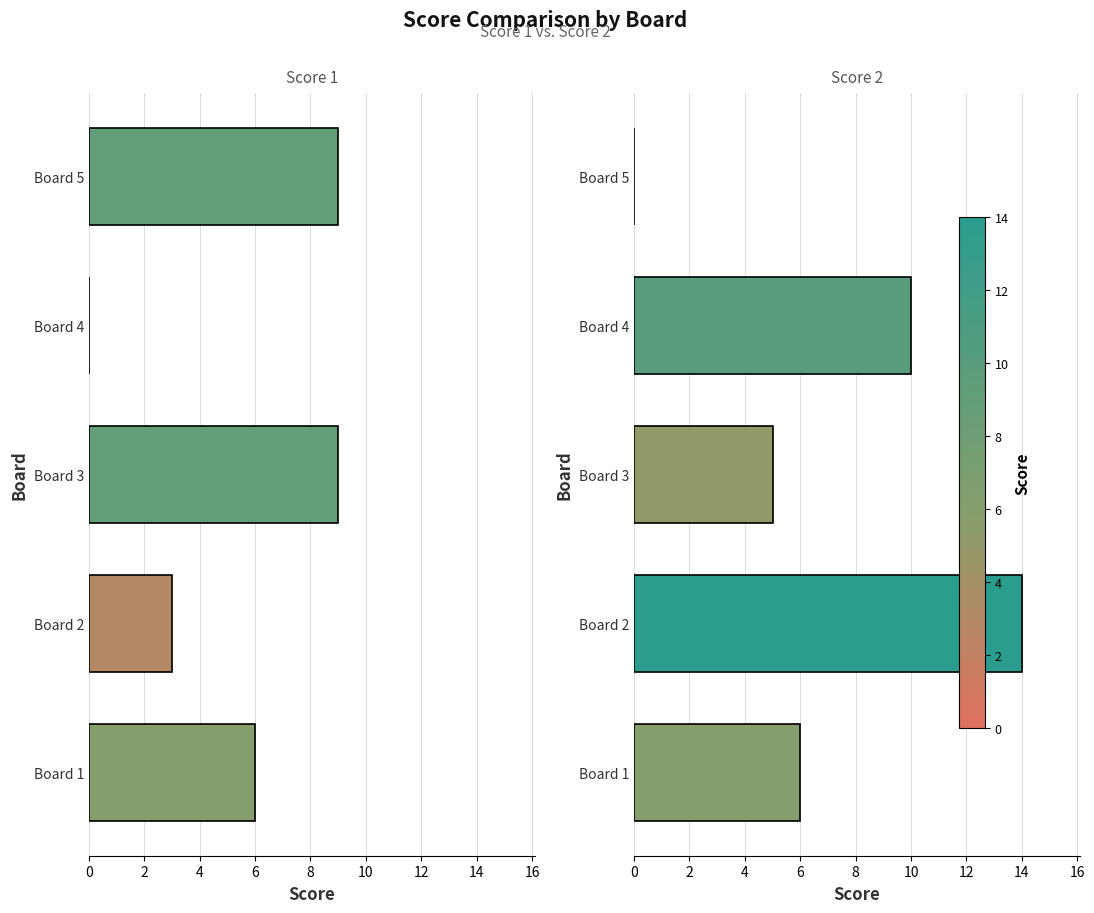

At Board 1, list the series in order from smallest to largest.

Score 1, Score 2